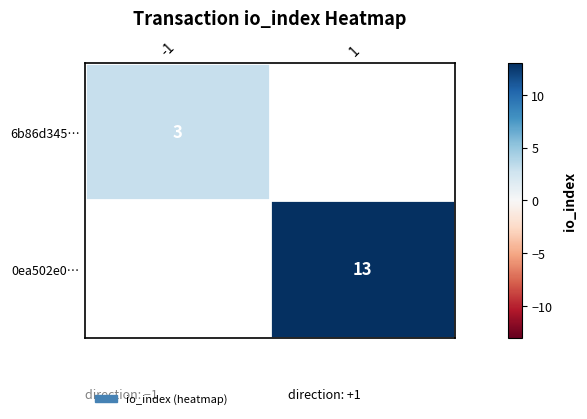

The value of 0ea502e0… at 1 is 4. True or false?

False